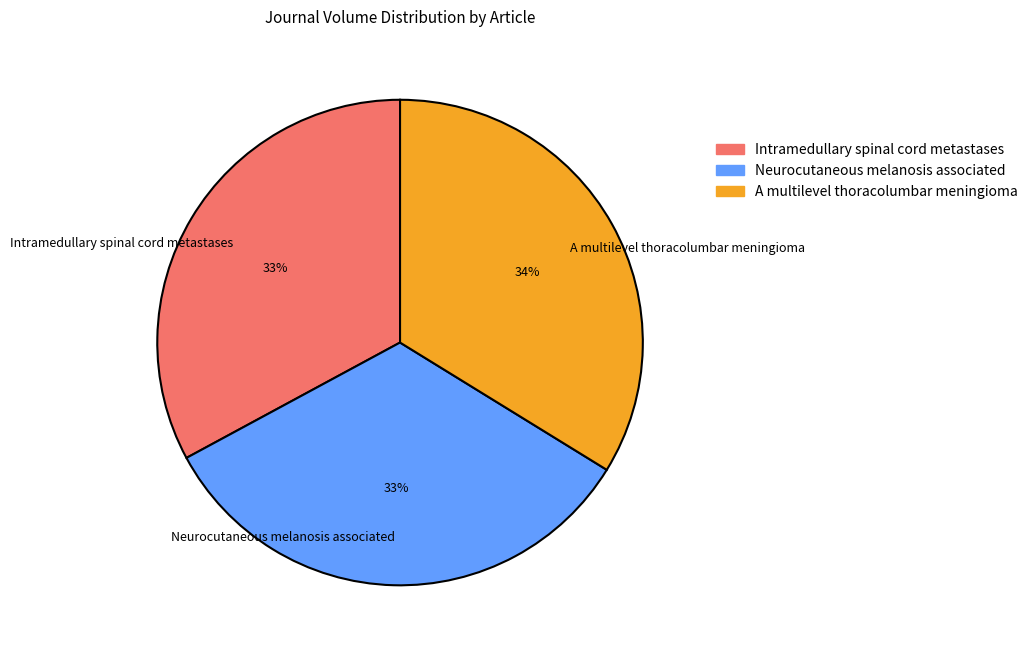

Count the number of slices in the pie.

3